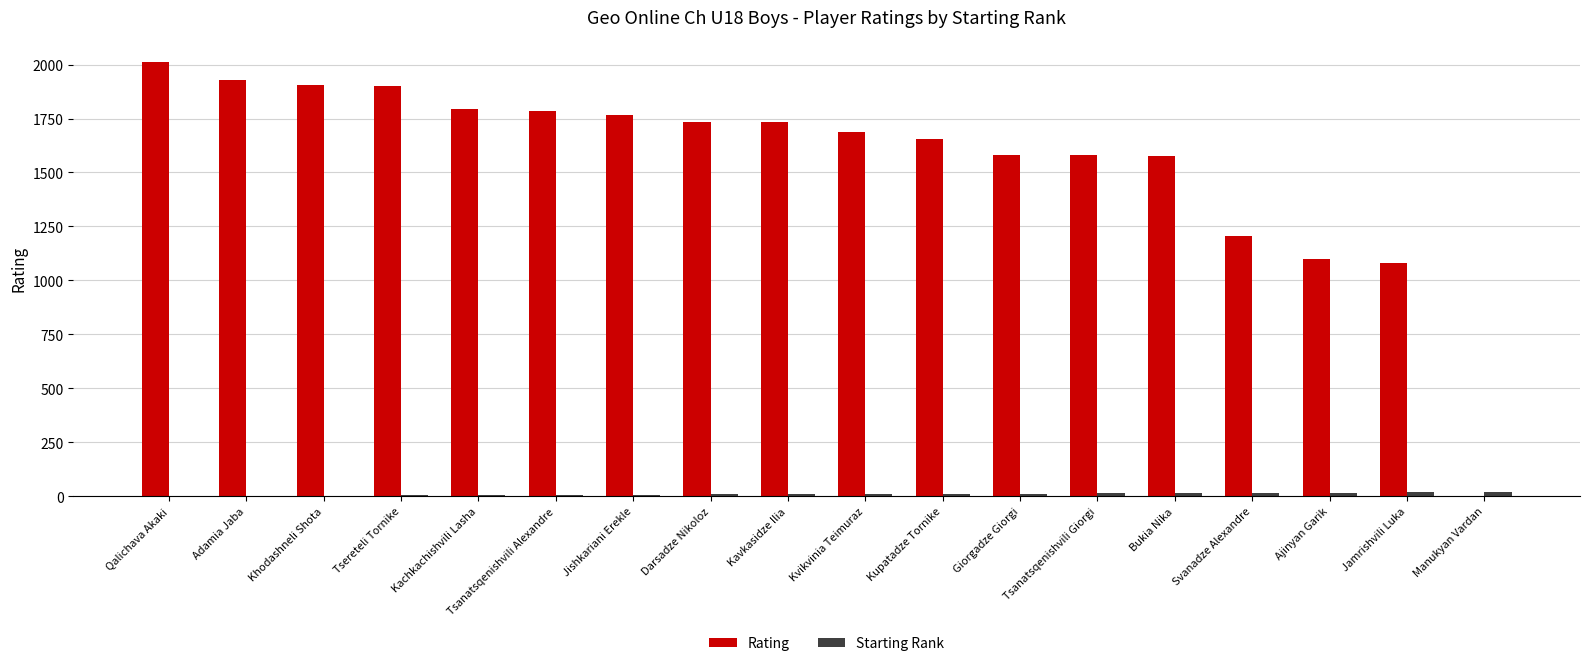

What is the spread (max minus min) of values at Kavkasidze Ilia?

1724